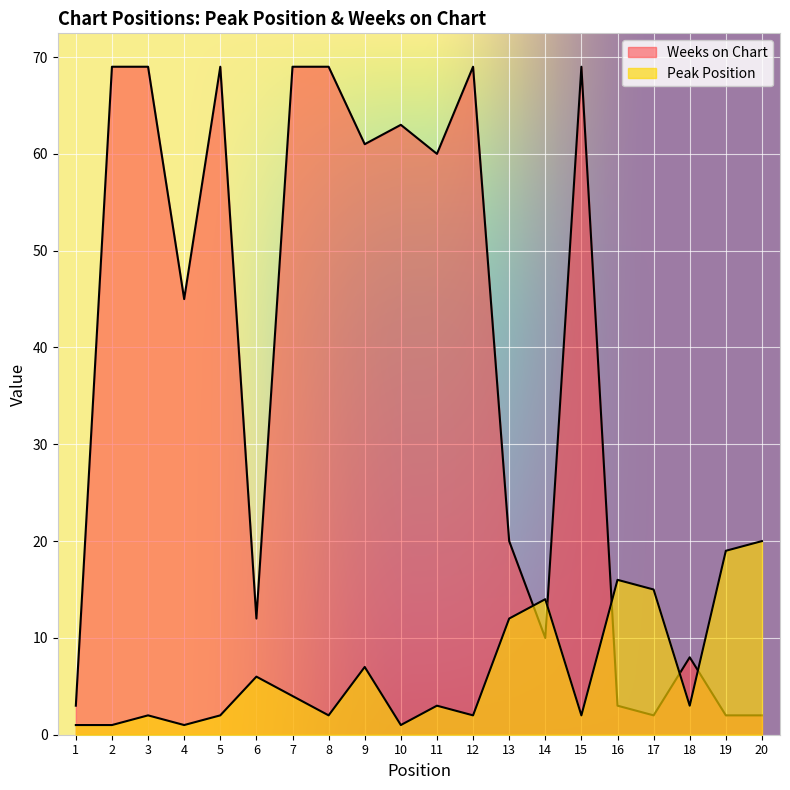

What is the lowest value of the Peak Position series?

1